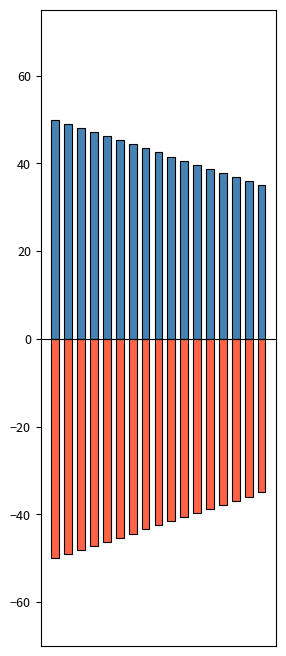

What are all the series names shown in the legend?

Monto bruto, Monto neto